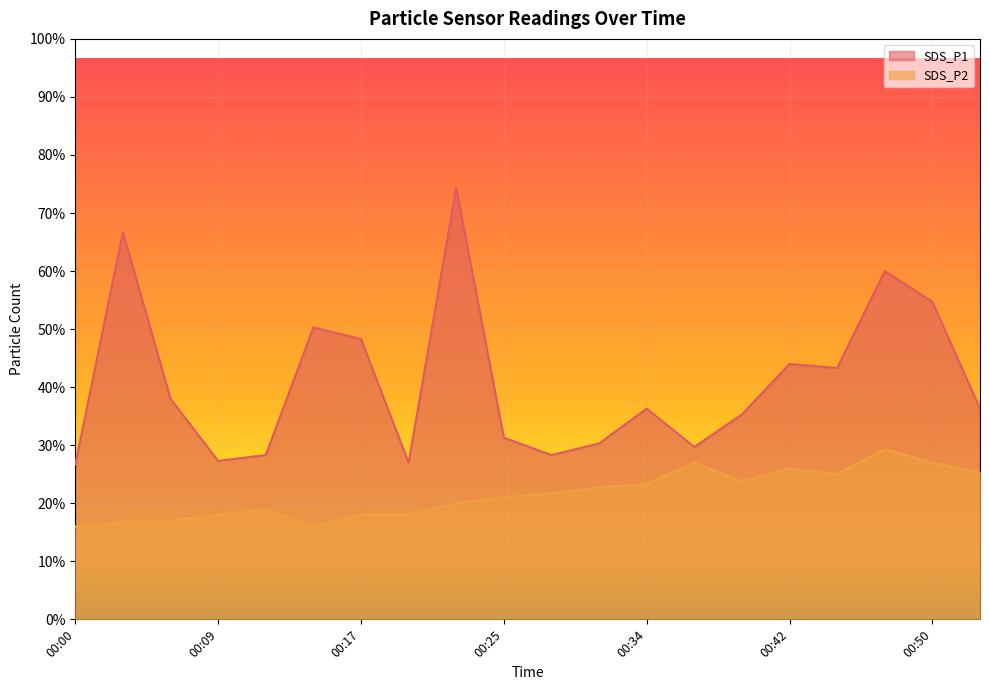

Which series has the largest range (max minus min)?

SDS_P1